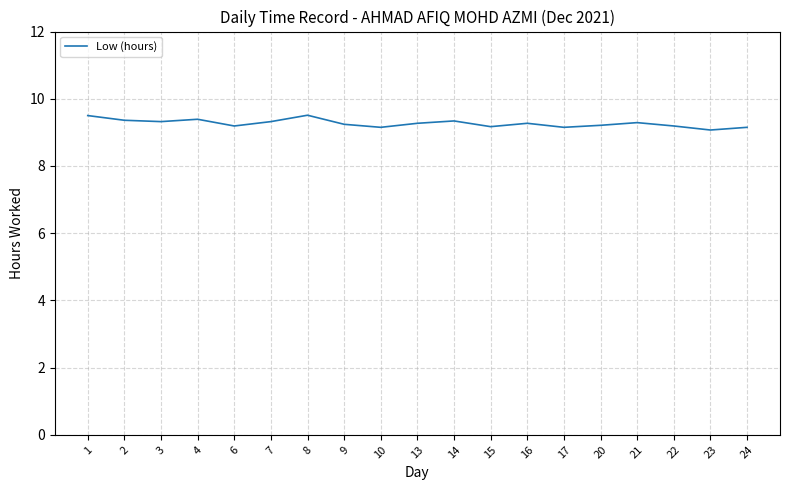

True or false: the data shows 9.2 at 24.

True